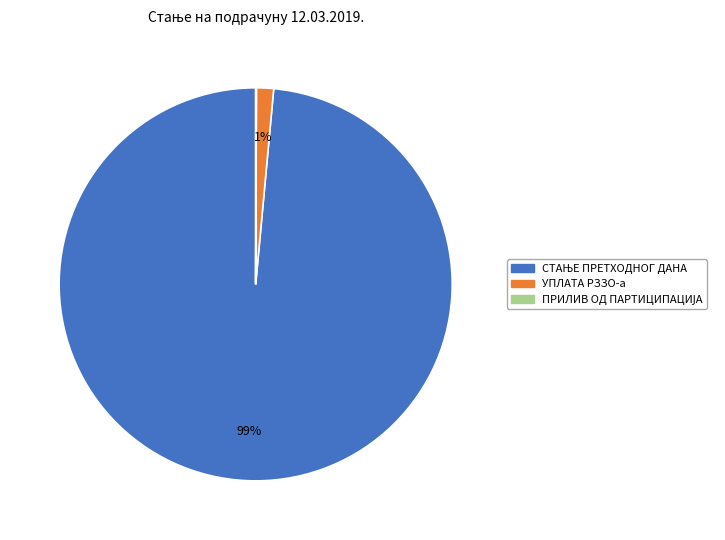

Is it true that УПЛАТА РЗЗО-а is 1% of the pie?

True